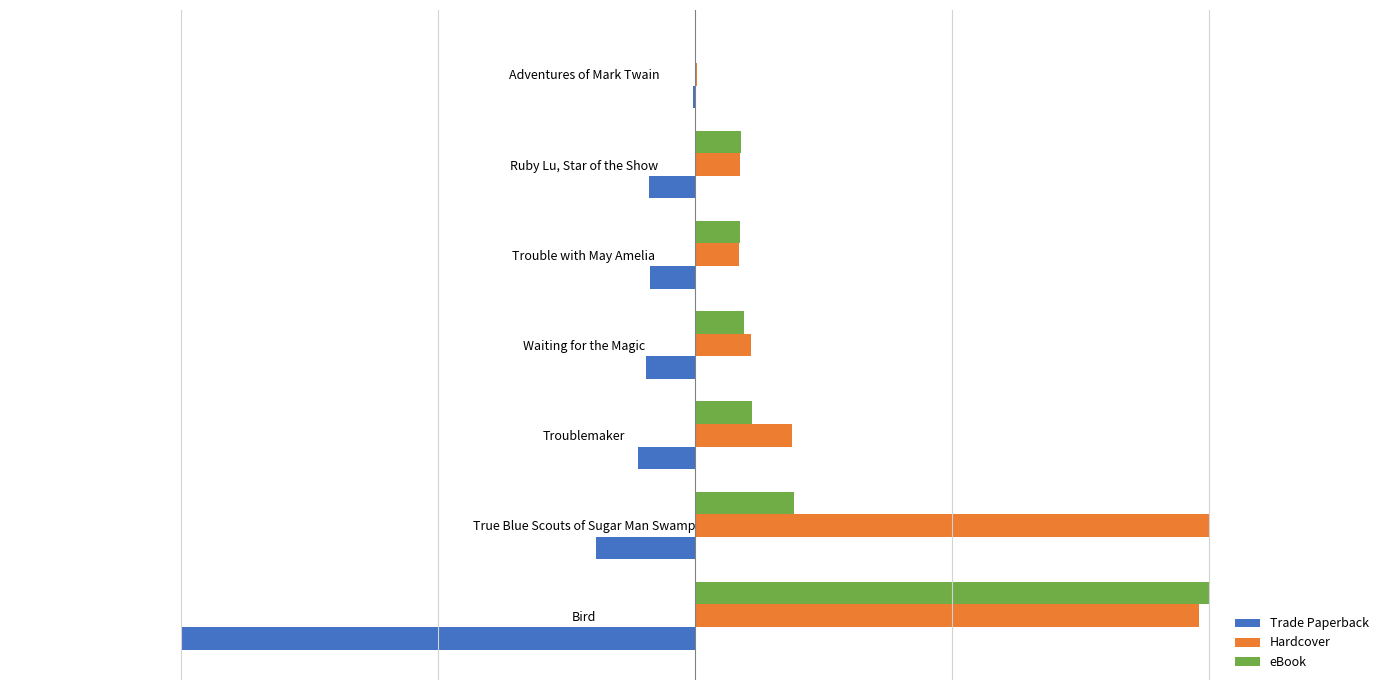

What are all the series names shown in the legend?

Trade Paperback, Hardcover, eBook